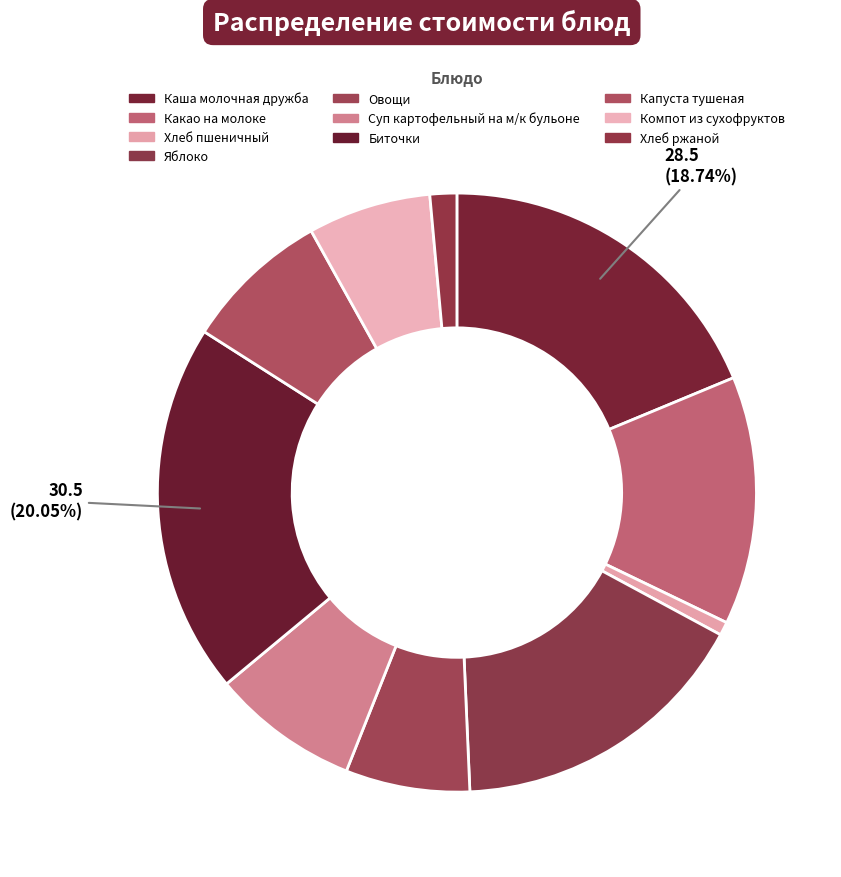

What percentage is the Хлеб пшеничный slice, to the nearest percent?

1%